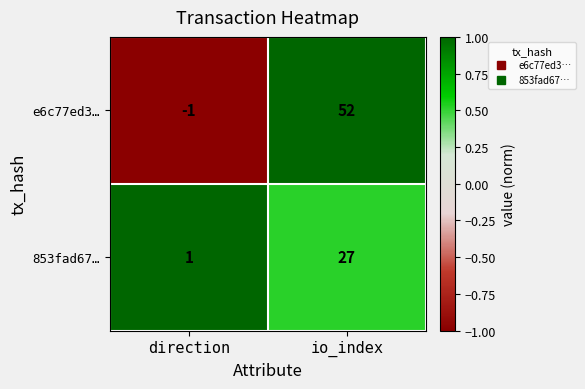

Which category has the highest value across all series?

io_index